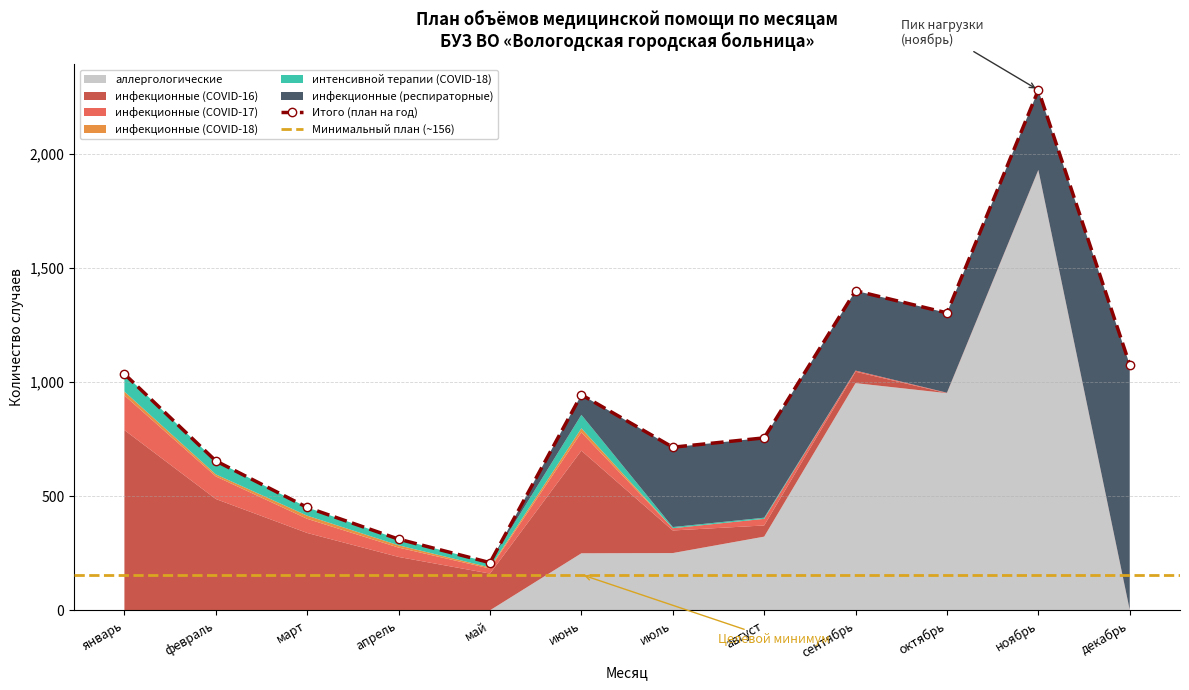

What is the label of the 10th point from the right?

март